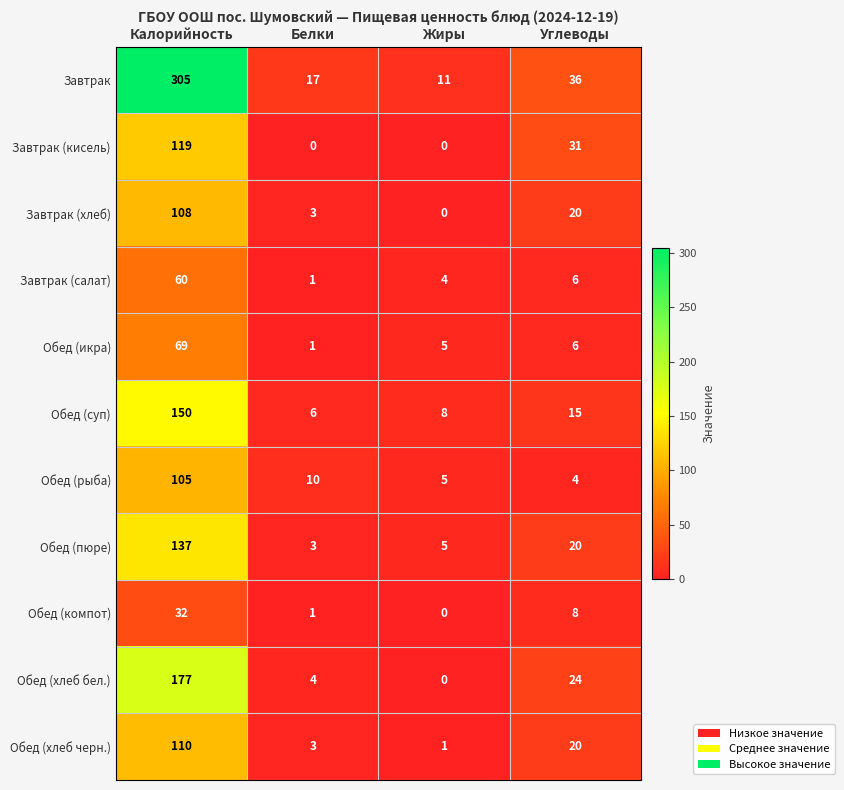

The value of Обед (икра) at Жиры is 5. True or false?

True